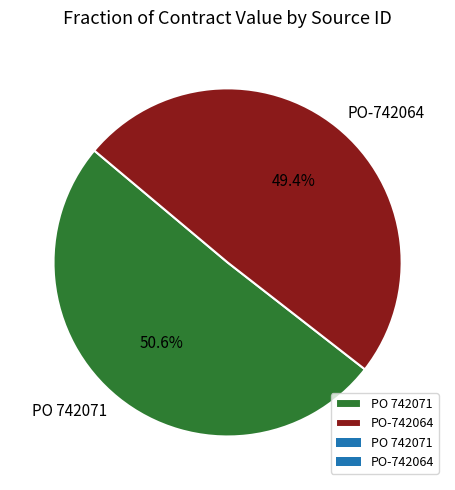

Which category has the biggest portion of the pie?

PO 742071